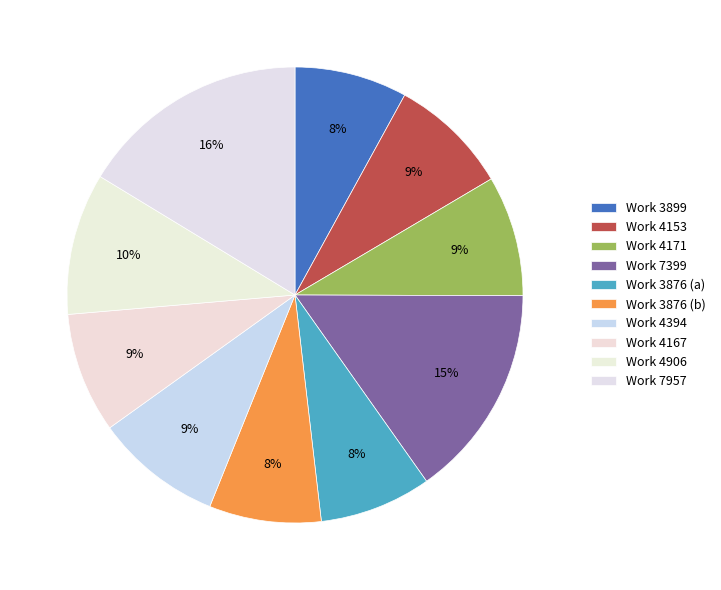

Count the number of slices in the pie.

10